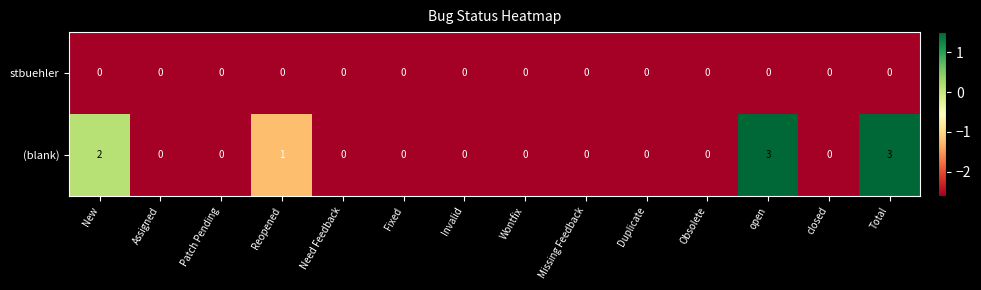

Count the (blank) values in the range 0 to 1.

11